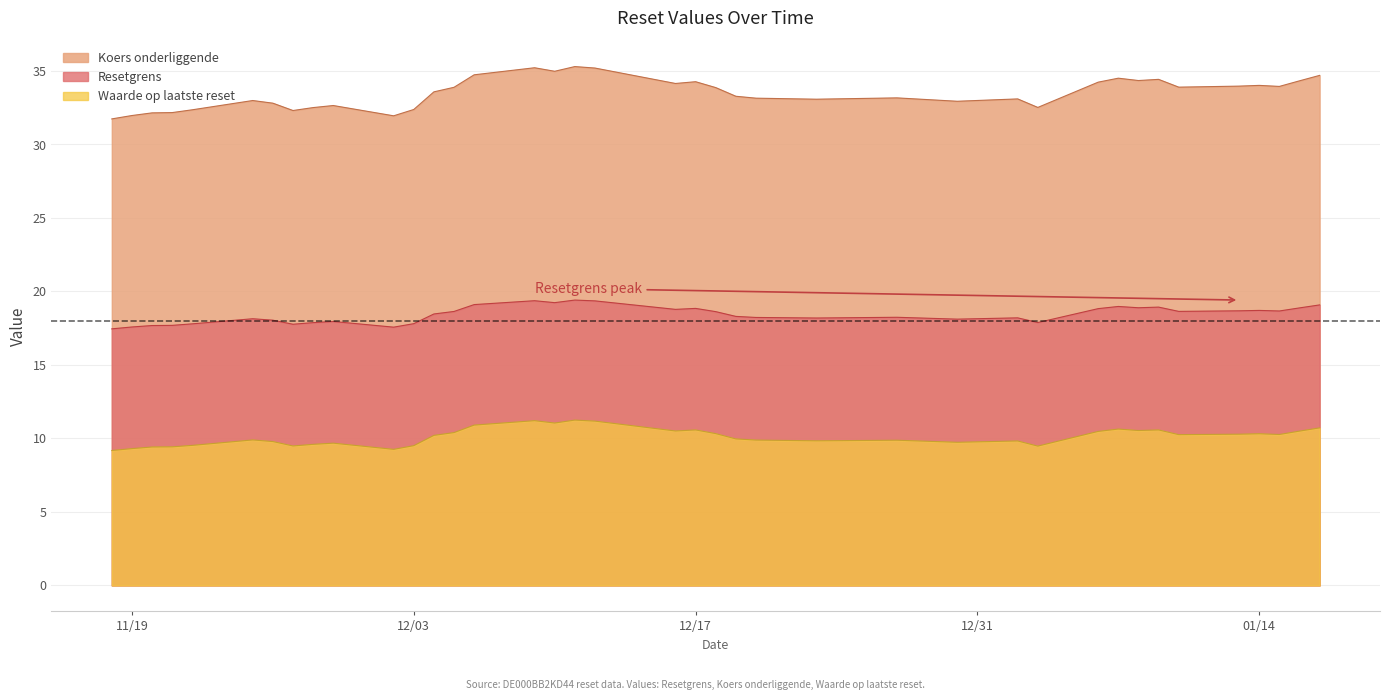

Is it true that Koers onderliggende equals 32.0 at 11/19?

True